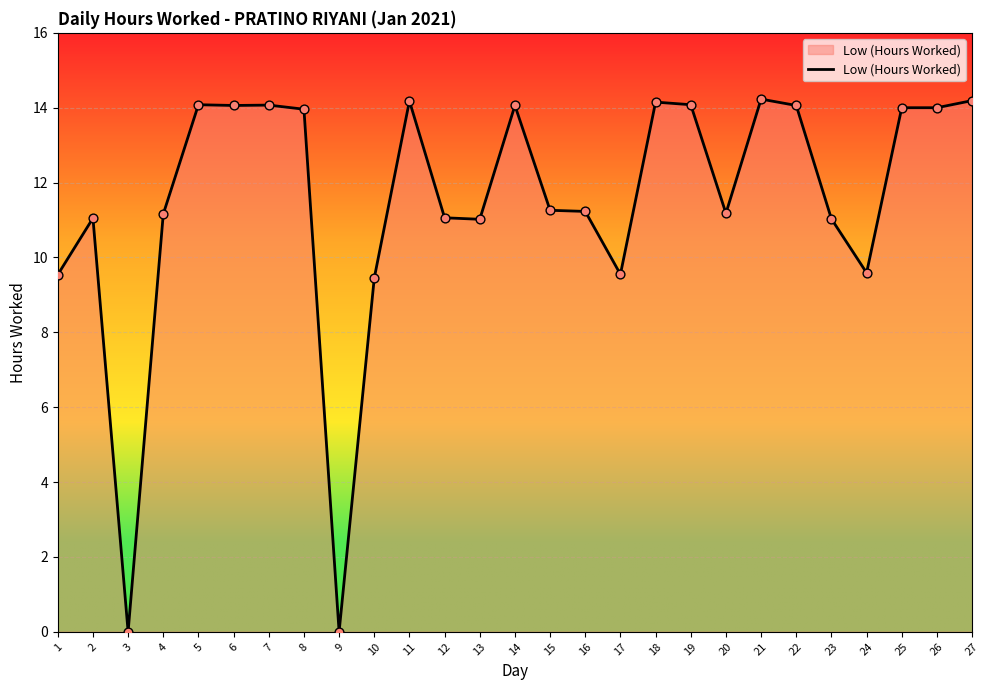

Approximately how many times larger is the value at 16 compared to 10?

1.2